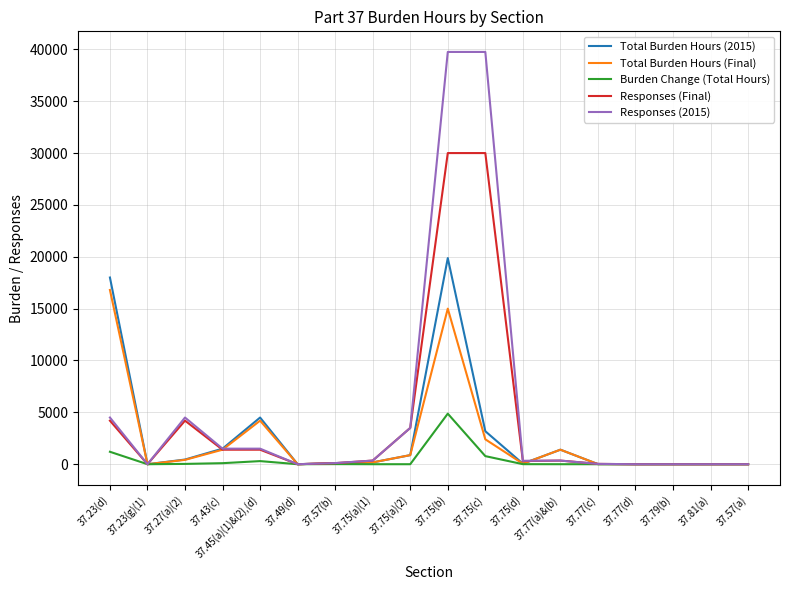

At which label is Total Burden Hours (Final) closest to 8400?

37.45(a)(1)&(2),(d)